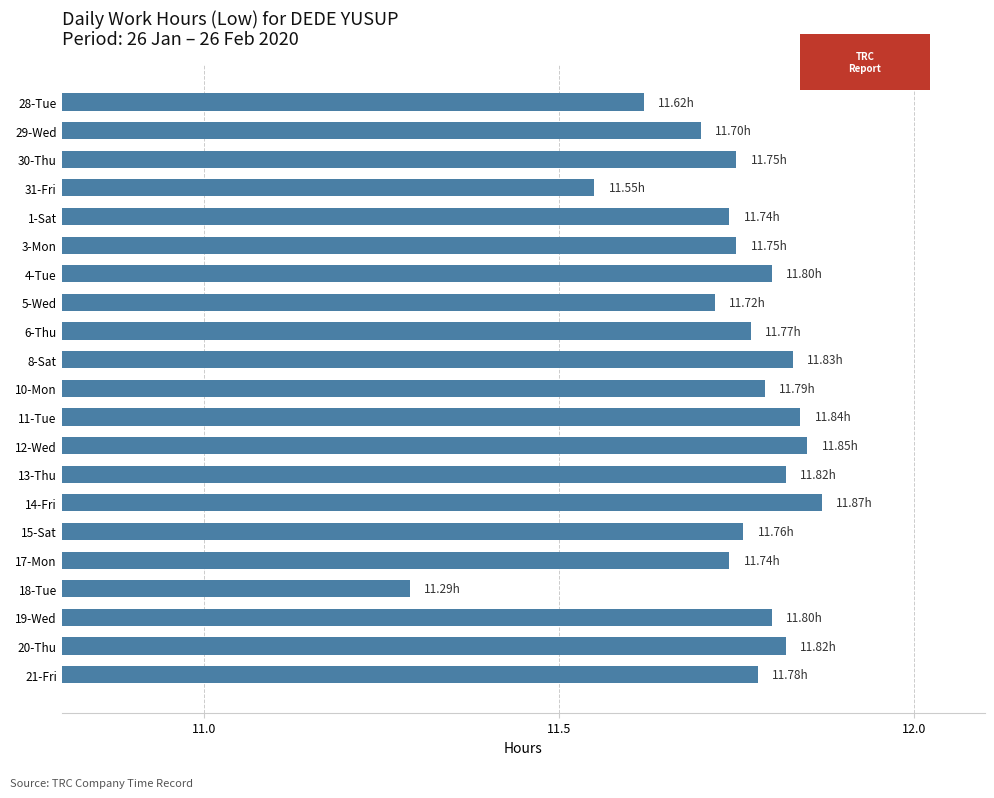

What is the smallest value displayed?

11.3